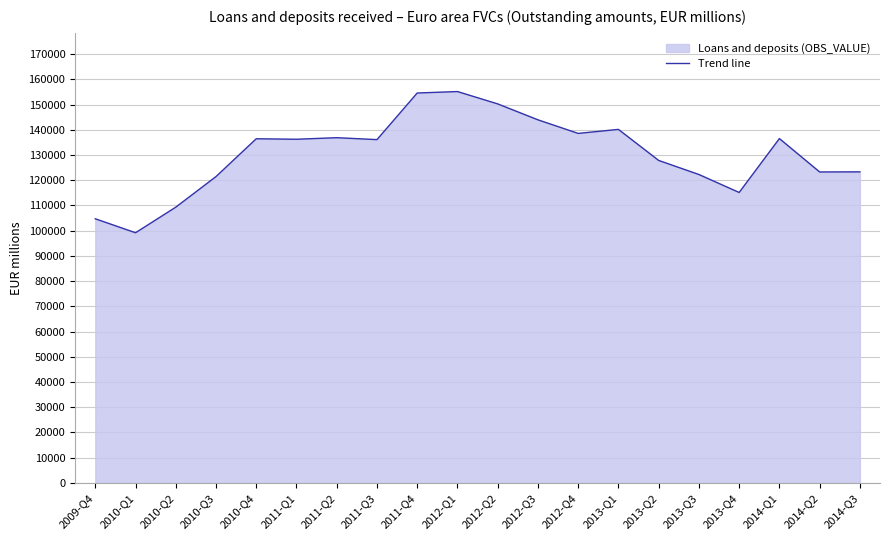

Between 2013-Q4 and 2012-Q2, which is larger?

2012-Q2